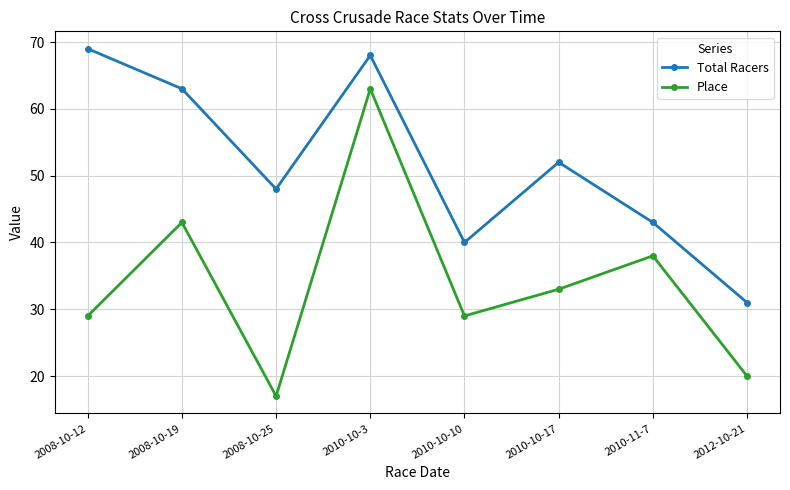

True or false: Place has a value of 38 at 2010-11-7.

True